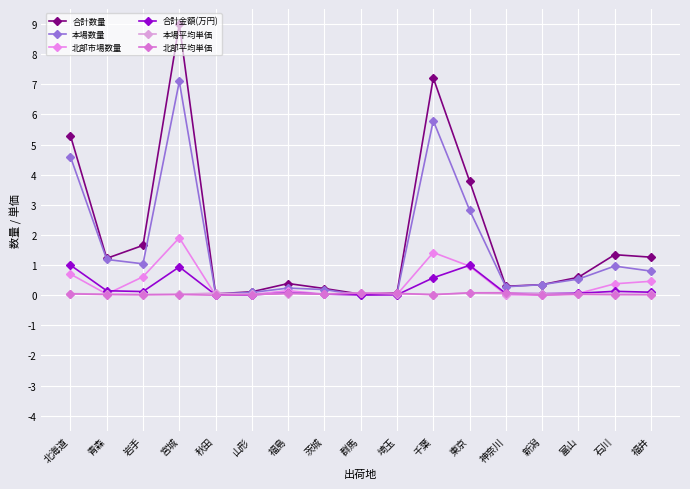

Is it true that 合計金額(万円) equals 0.0 at 山形?

False